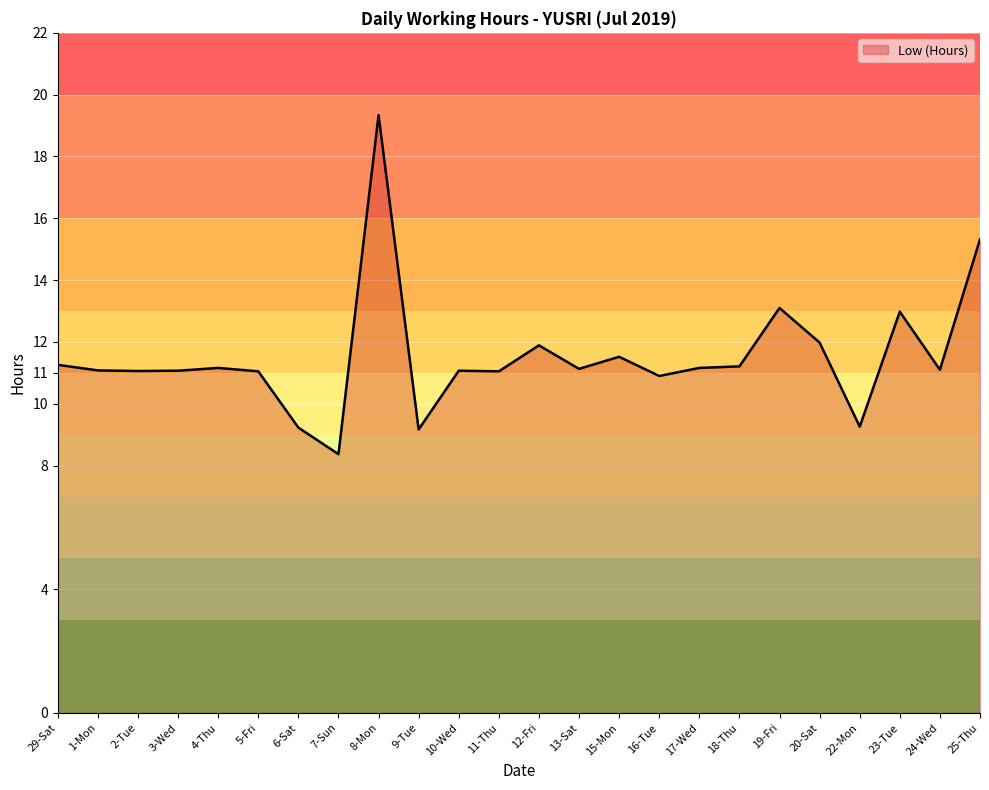

Approximately how many times larger is the value at 16-Tue compared to 20-Sat?

0.9